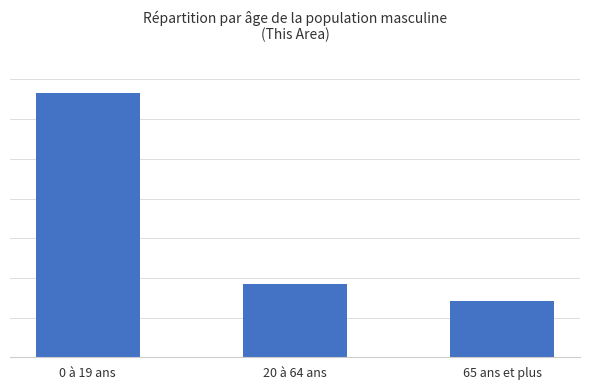

Where is the data nearest to the value 8084?

20 à 64 ans